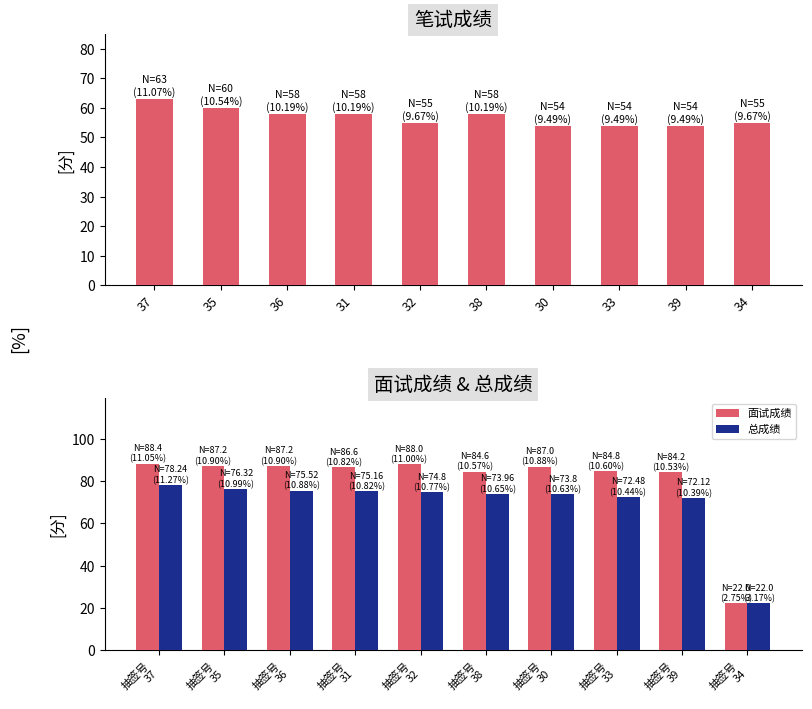

What is the average value of the 总成绩 series?

69.4